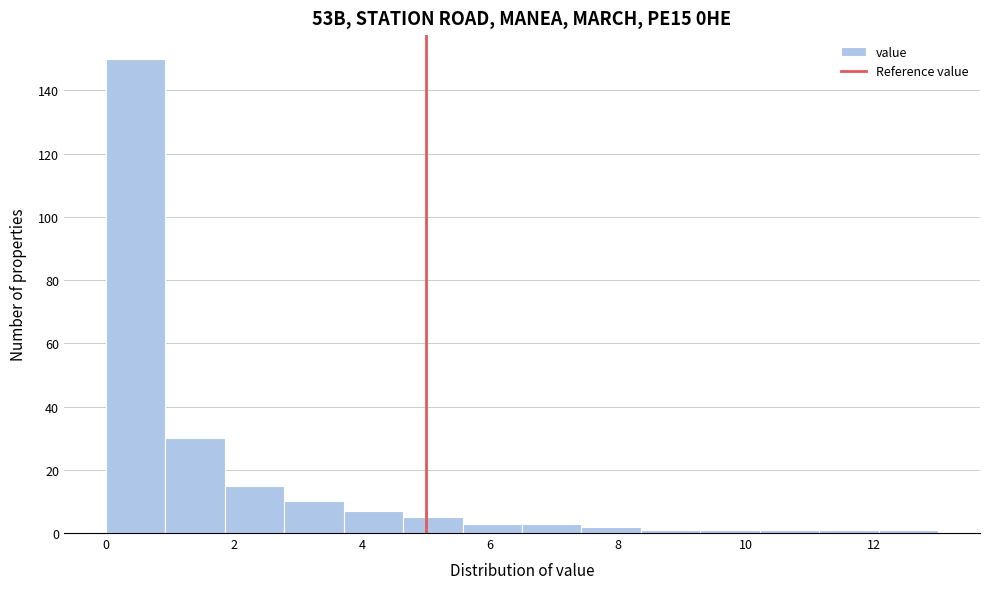

Reading left to right, list every bar in this chart as the range it spans on the x-axis followed by its height. Neither the bar edges nor the heights are printed on the chart, so give them approximately, as read against the axes.

0.0 to 1.0: 150
1.0 to 1.8: 30
1.8 to 2.8: 16
2.8 to 3.8: 10
3.8 to 4.6: 8
4.6 to 5.6: 6
5.6 to 6.6: 4
6.6 to 7.4: 4
7.4 to 8.4: 2
8.4 to 9.2: under 2
9.2 to 10.2: under 2
10.2 to 11.2: under 2
11.2 to 12.0: under 2
12.0 to 13.0: under 2